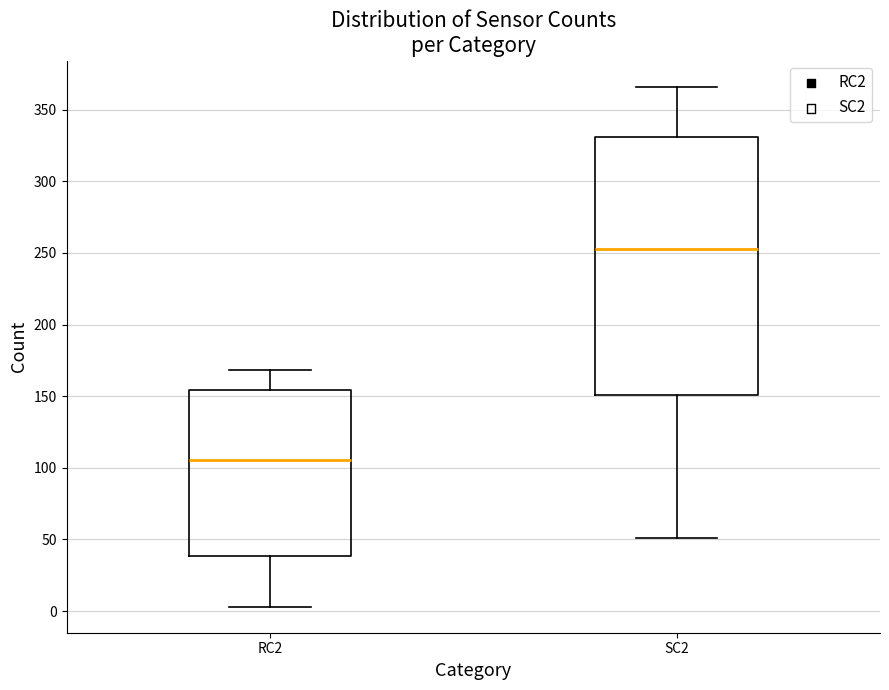

Comparing the boxes themselves (not the whiskers), which one is the tallest?

SC2